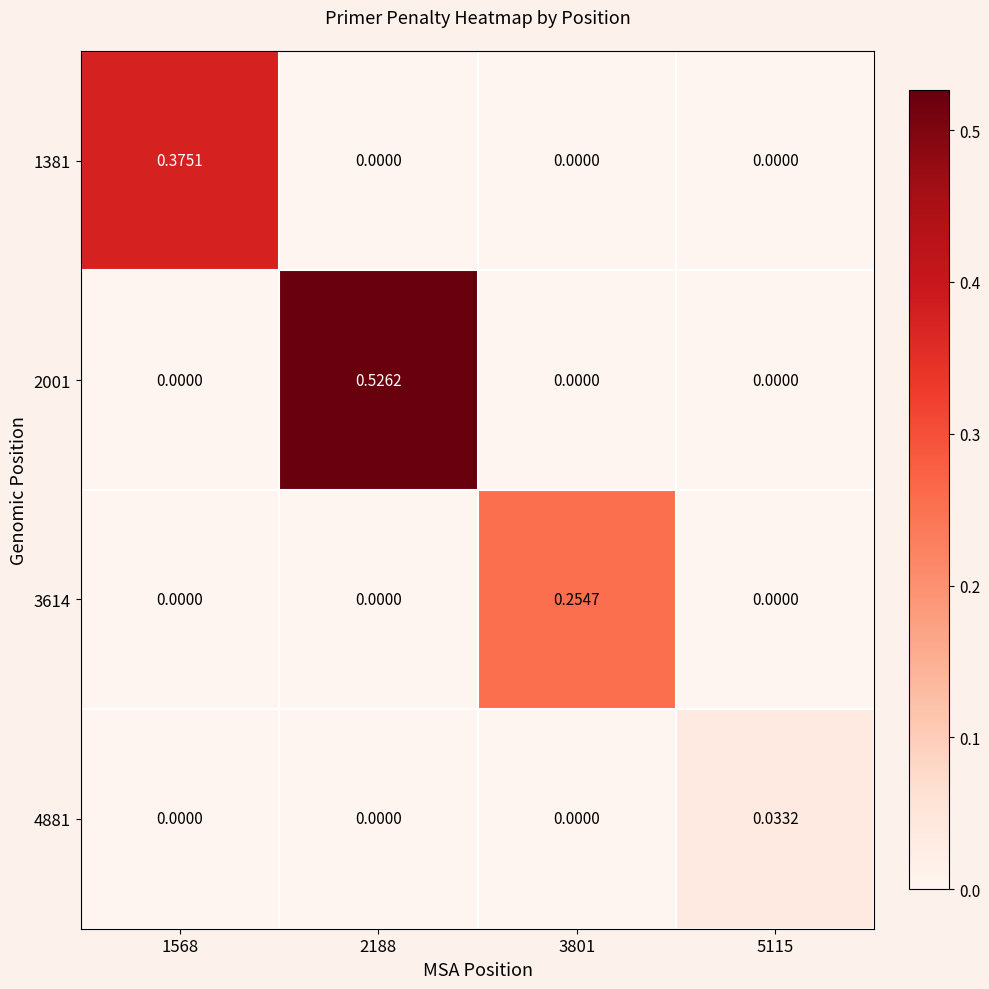

What is the maximum value shown in the chart?

0.5